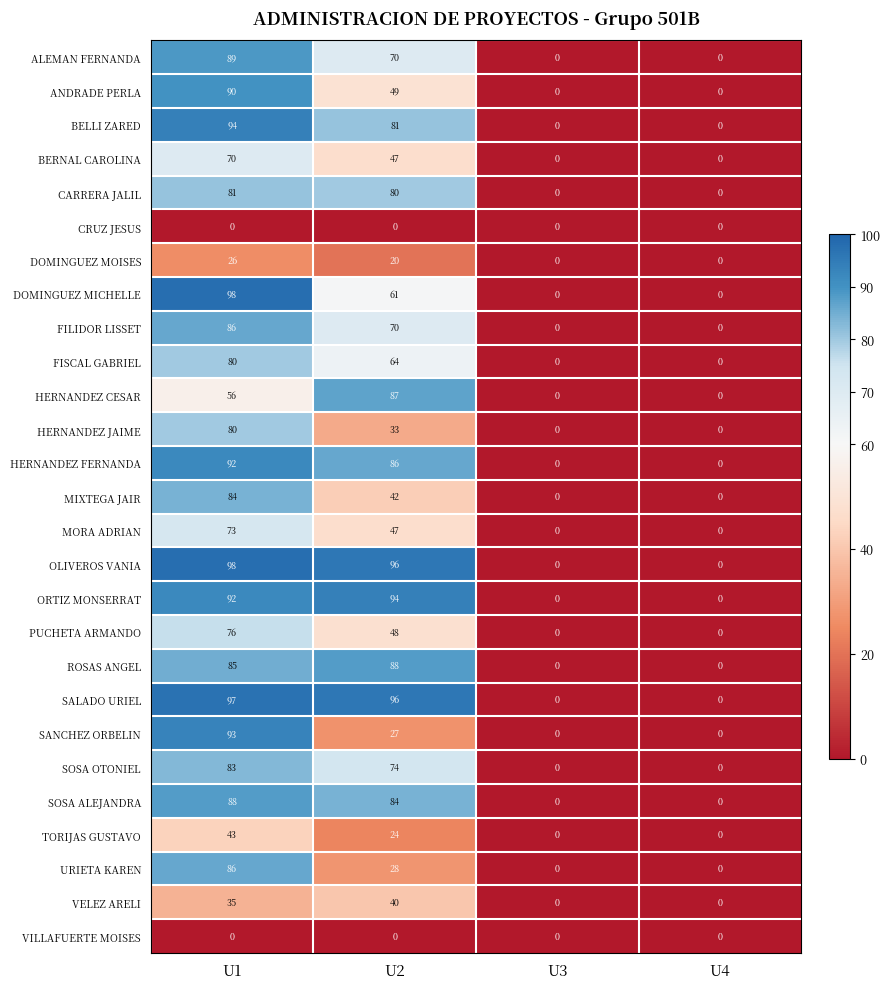

True or false: BERNAL CAROLINA has a value of 0 at U3.

True